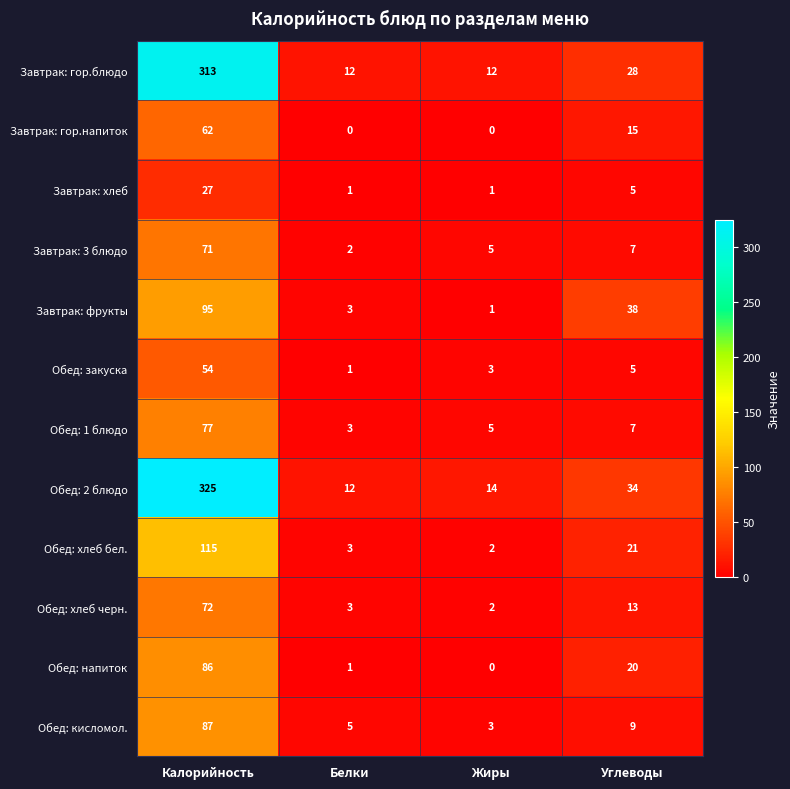

What is the spread (max minus min) of values at Жиры?

14